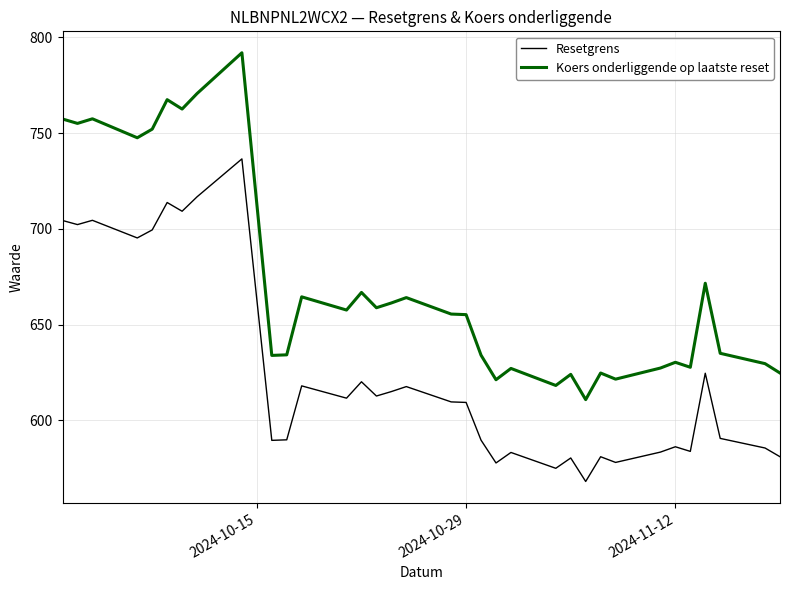

True or false: Koers onderliggende op laatste reset has more than 0 points higher than both neighbors.

True